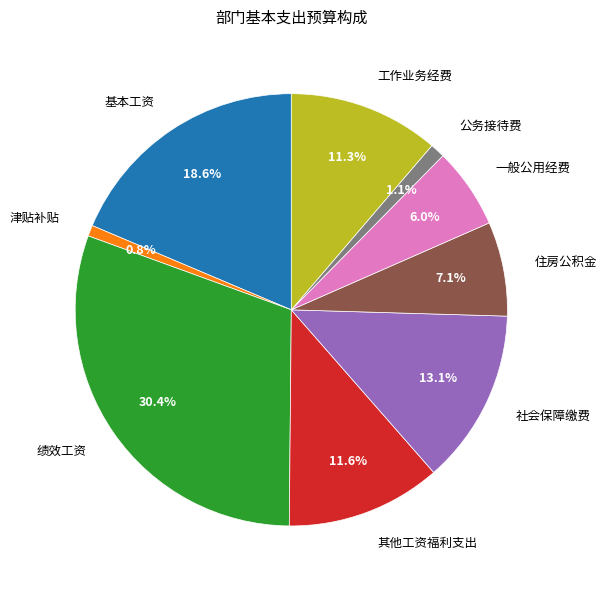

Combined, what portion of the pie is 其他工资福利支出 and 一般公用经费?

17.6%